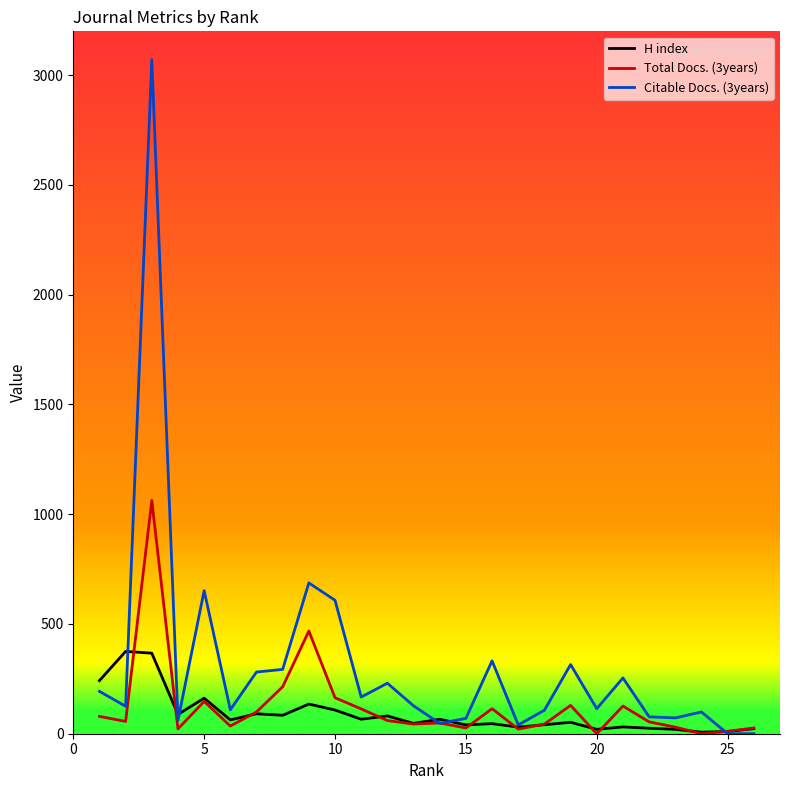

Count the number of data series in this chart.

3